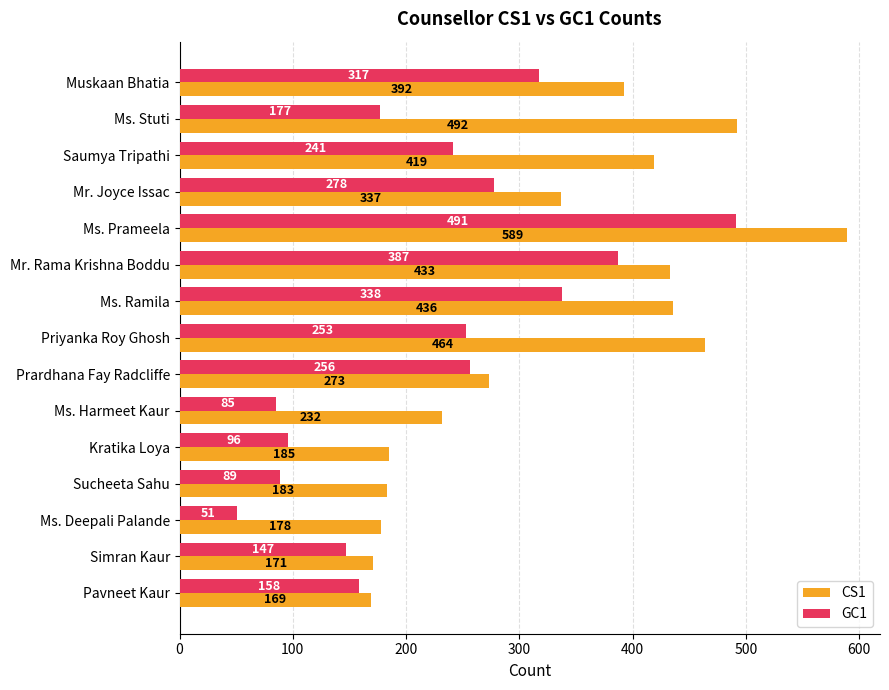

What is the minimum value for GC1?

51